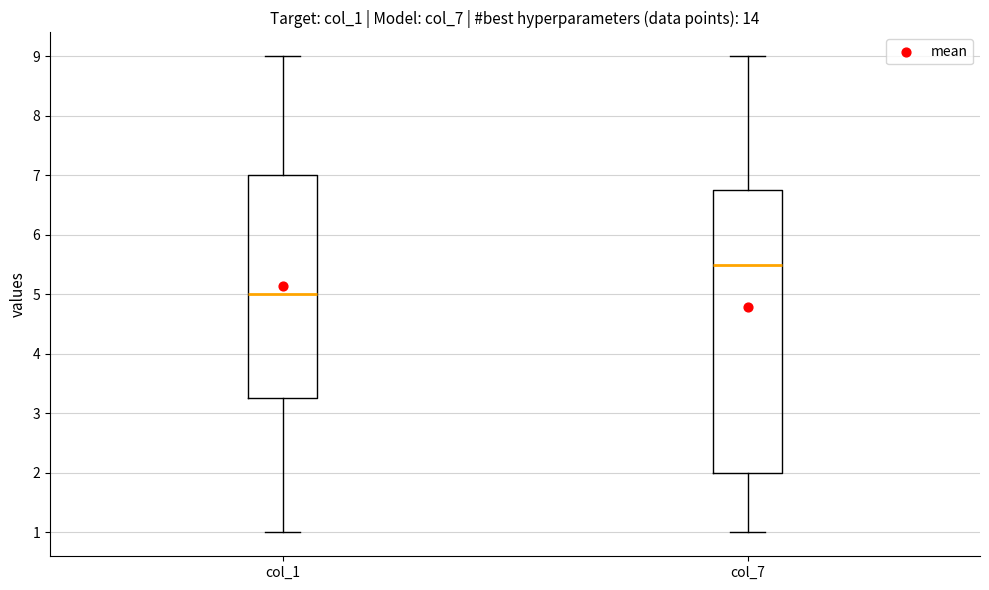

Reading left to right, read every box against the y-axis: the position of its median line, the range the box covers, and the ends of its whiskers. The values are not printed on the chart, so give them approximately, as read against the axis.

col_1: median 5.0, box 3.3 to 7.0, whiskers 1.0 to 9.0
col_7: median 5.5, box 2.0 to 6.8, whiskers 1.0 to 9.0